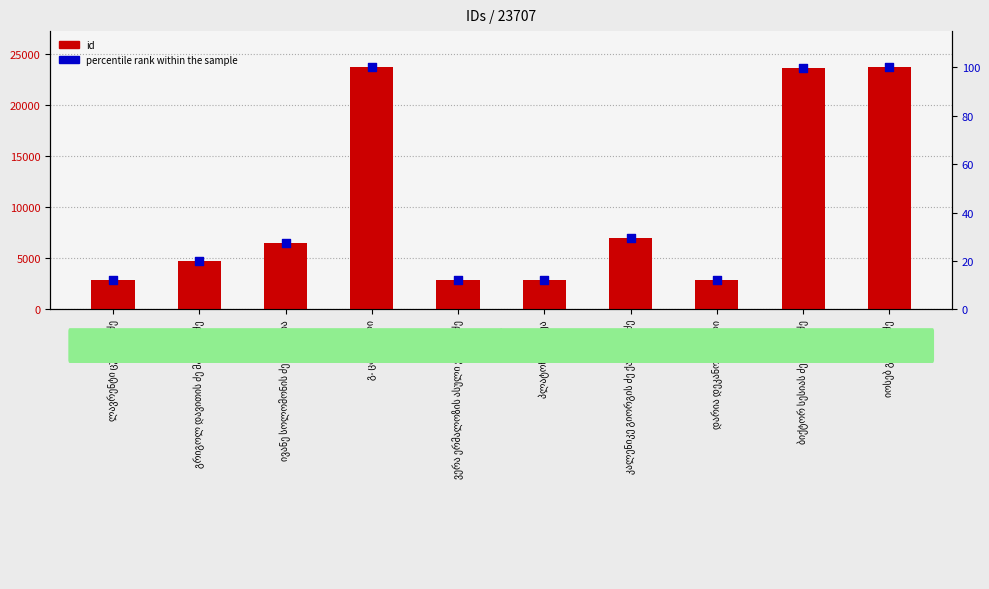

Which series has the largest total across all categories?

id